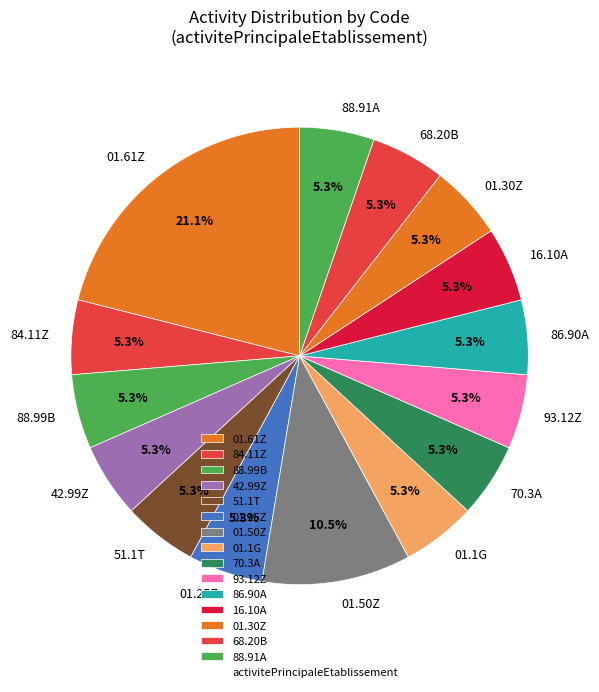

To the nearest percent, what portion does 84.11Z represent?

5%